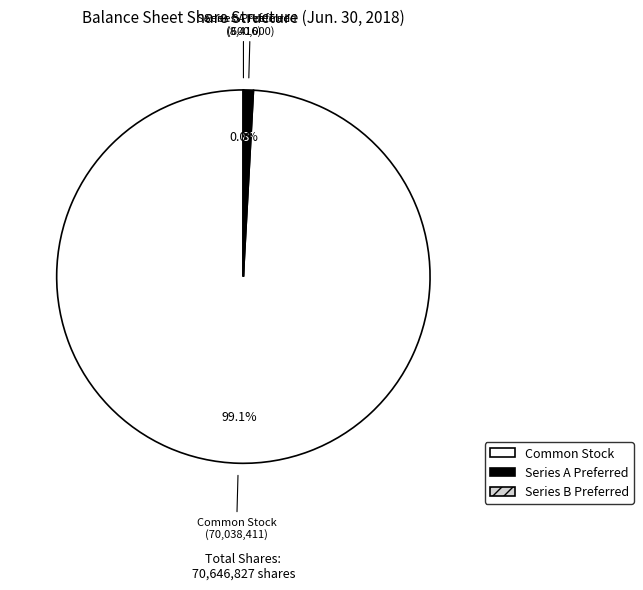

Does any single category account for the majority?

Yes